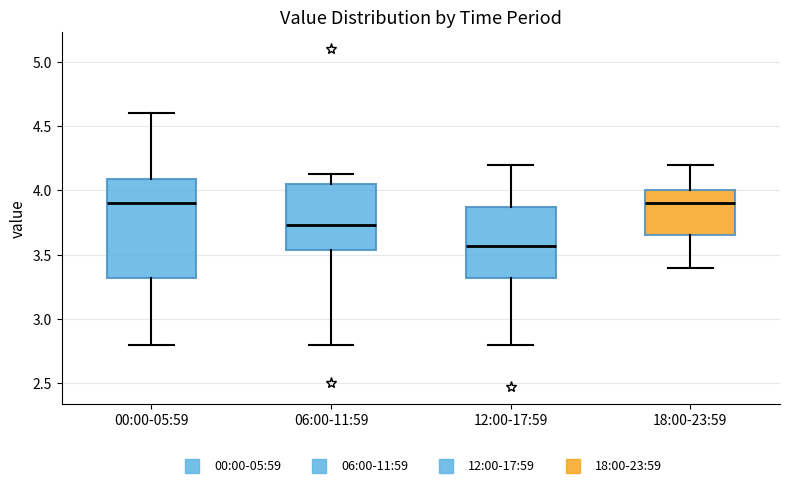

Reading left to right, read every box against the y-axis: the position of its median line, the range the box covers, and the ends of its whiskers. The values are not printed on the chart, so give them approximately, as read against the axis.

00:00-05:59: median 3.90, box 3.30 to 4.10, whiskers 2.80 to 4.60
06:00-11:59: median 3.75, box 3.55 to 4.05, whiskers 2.80 to 4.15
12:00-17:59: median 3.55, box 3.30 to 3.85, whiskers 2.80 to 4.20
18:00-23:59: median 3.90, box 3.65 to 4.00, whiskers 3.40 to 4.20